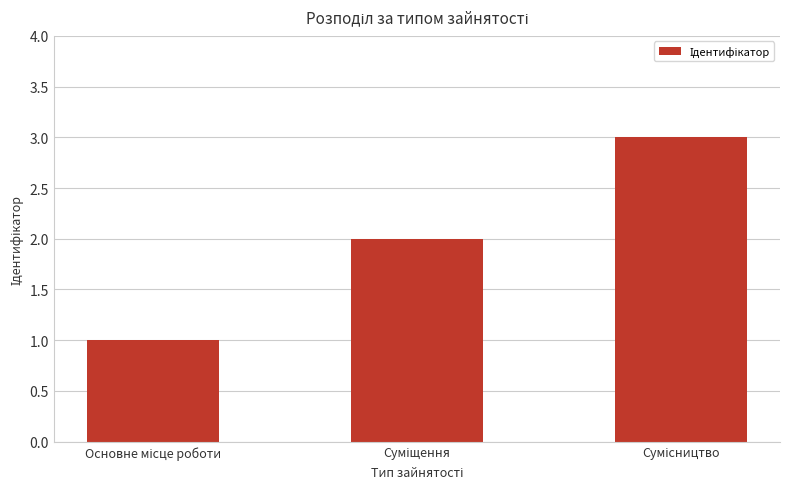

How many values are below 2?

1